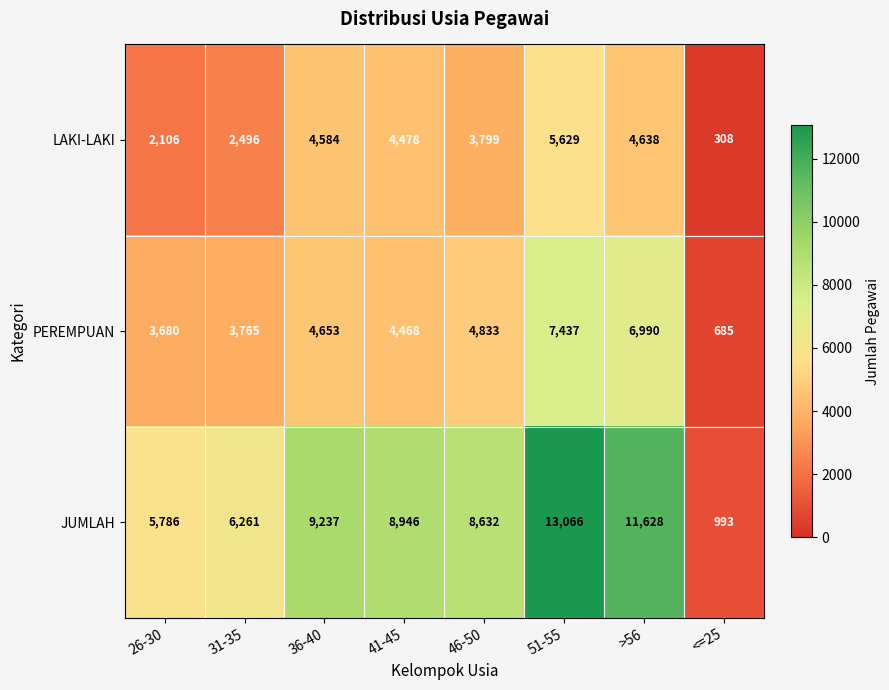

Which category has the highest value across all series?

51-55